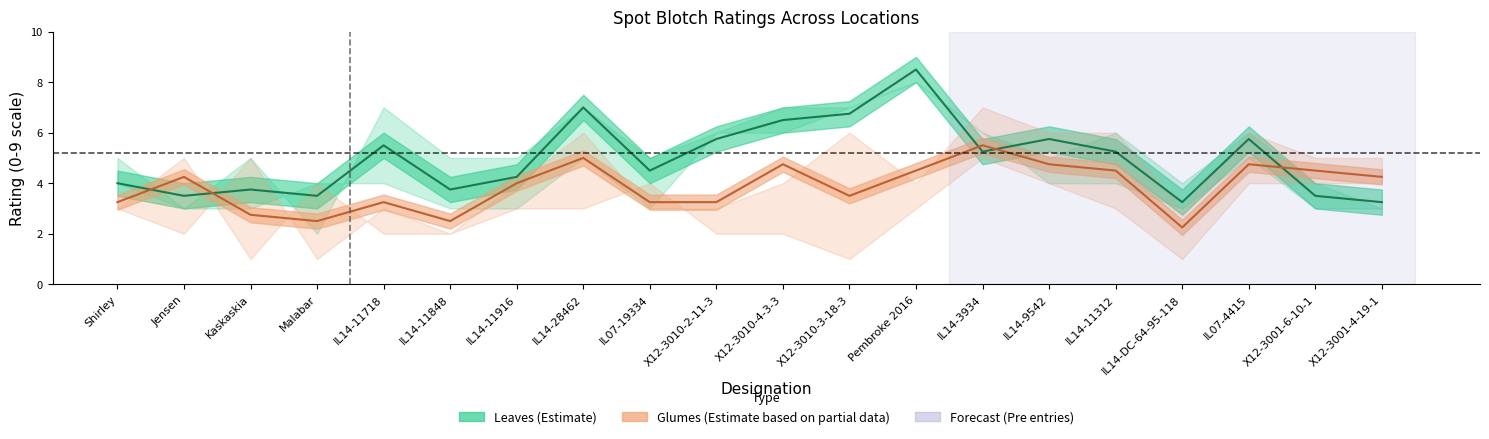

What is the difference between the maximum and minimum values in the Mean Glumes (Estimate) series?

3.2